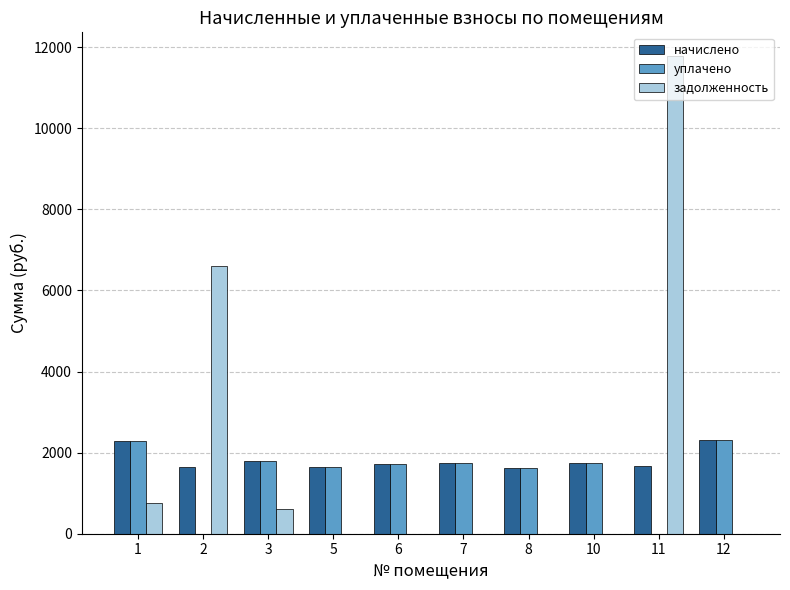

What is the total value across all series at 5?

3314.0